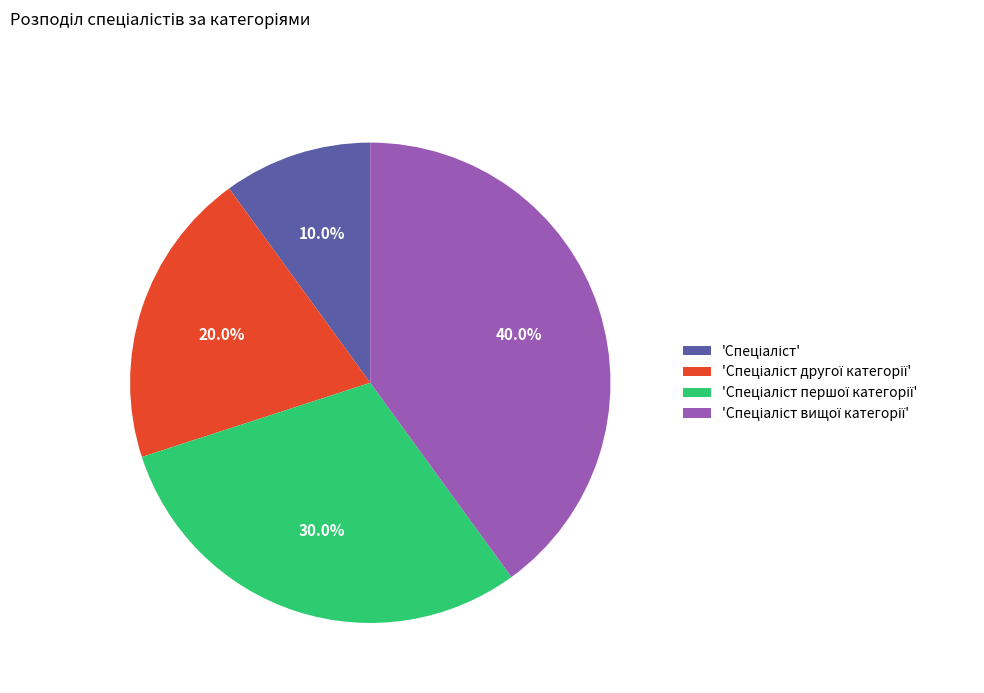

Does any single category account for the majority?

No